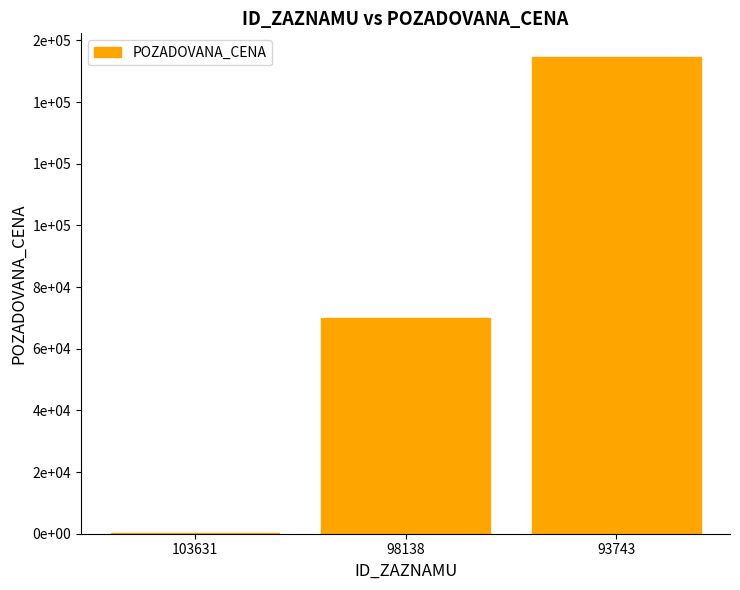

Reading left to right, extract all data points from this chart.

103631=216	98138=70000	93743=154555